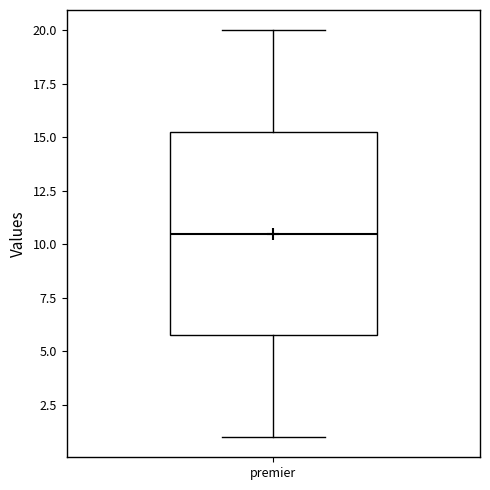

Where does the upper whisker of the box for premier end on the y-axis? The values are not printed on the chart, so give them approximately, as read against the axis.

20.0